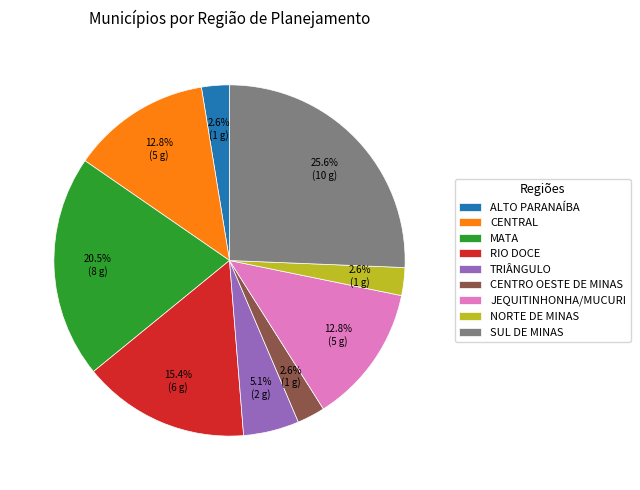

Count the number of slices in the pie.

9